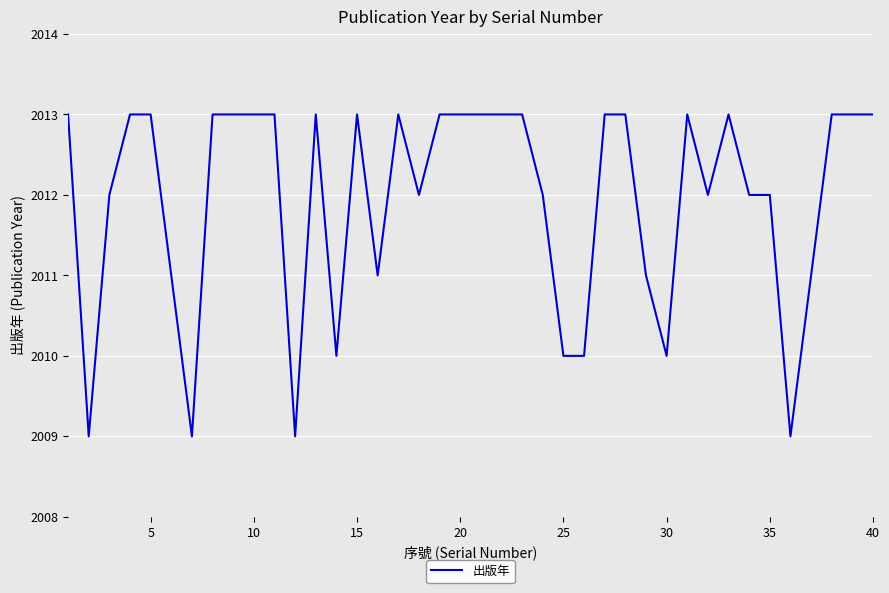

What is the minimum value shown in the chart?

2009